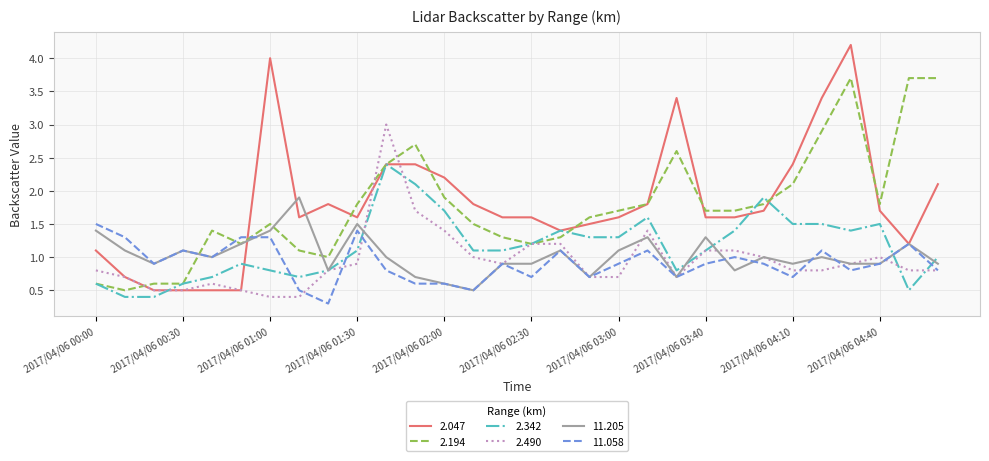

Reading left to right, list all the values displayed in this chart.

2.047: 1.1	0.7	0.5	0.5	0.5	0.5	4.0	1.6	1.8	1.6	2.4	2.4	2.2	1.8	1.6	1.6	1.4	1.5	1.6	1.8	3.4	1.6	1.6	1.7	2.4	3.4	4.2	1.7	1.2	2.1
2.194: 0.6	0.5	0.6	0.6	1.4	1.2	1.5	1.1	1.0	1.8	2.4	2.7	1.9	1.5	1.3	1.2	1.3	1.6	1.7	1.8	2.6	1.7	1.7	1.8	2.1	2.9	3.7	1.8	3.7	3.7
2.342: 0.6	0.4	0.4	0.6	0.7	0.9	0.8	0.7	0.8	1.1	2.4	2.1	1.7	1.1	1.1	1.2	1.4	1.3	1.3	1.6	0.8	1.1	1.4	1.9	1.5	1.5	1.4	1.5	0.5	1.0
2.490: 0.8	0.7	0.5	0.5	0.6	0.5	0.4	0.4	0.8	0.9	3.0	1.7	1.4	1.0	0.9	1.2	1.2	0.7	0.7	1.4	0.7	1.1	1.1	1.0	0.8	0.8	0.9	1.0	0.8	0.8
11.205: 1.4	1.1	0.9	1.1	1.0	1.2	1.4	1.9	0.8	1.5	1.0	0.7	0.6	0.5	0.9	0.9	1.1	0.7	1.1	1.3	0.7	1.3	0.8	1.0	0.9	1.0	0.9	0.9	1.2	0.9
11.058: 1.5	1.3	0.9	1.1	1.0	1.3	1.3	0.5	0.3	1.4	0.8	0.6	0.6	0.5	0.9	0.7	1.1	0.7	0.9	1.1	0.7	0.9	1.0	0.9	0.7	1.1	0.8	0.9	1.2	0.8